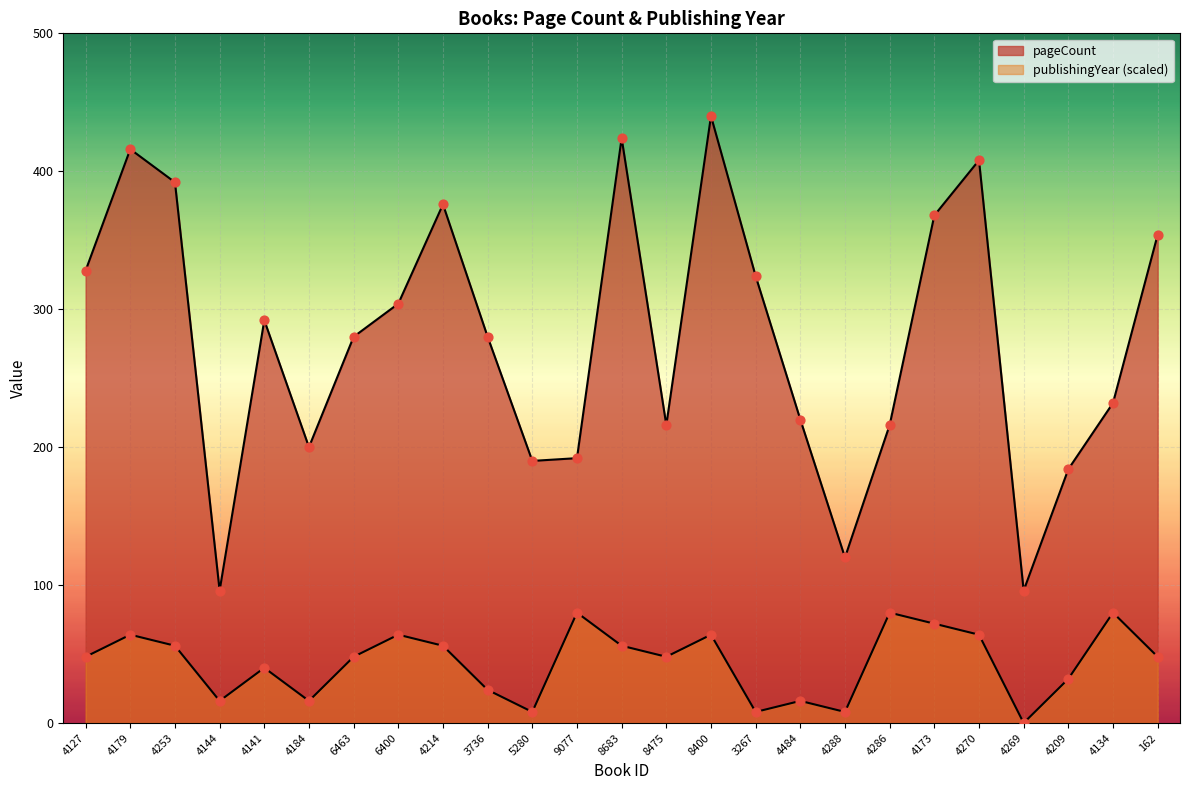

What are all the series names shown in the legend?

pageCount, publishingYear